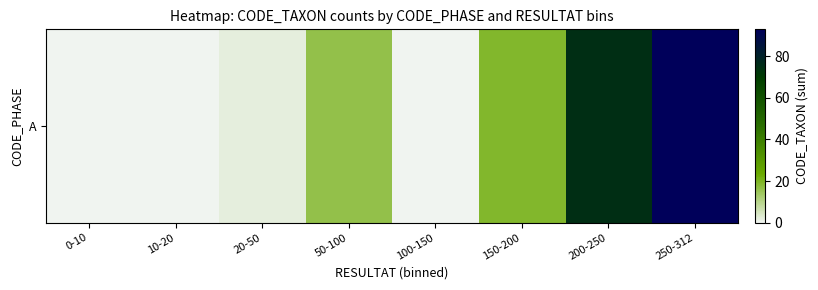

How many values are above zero?

5